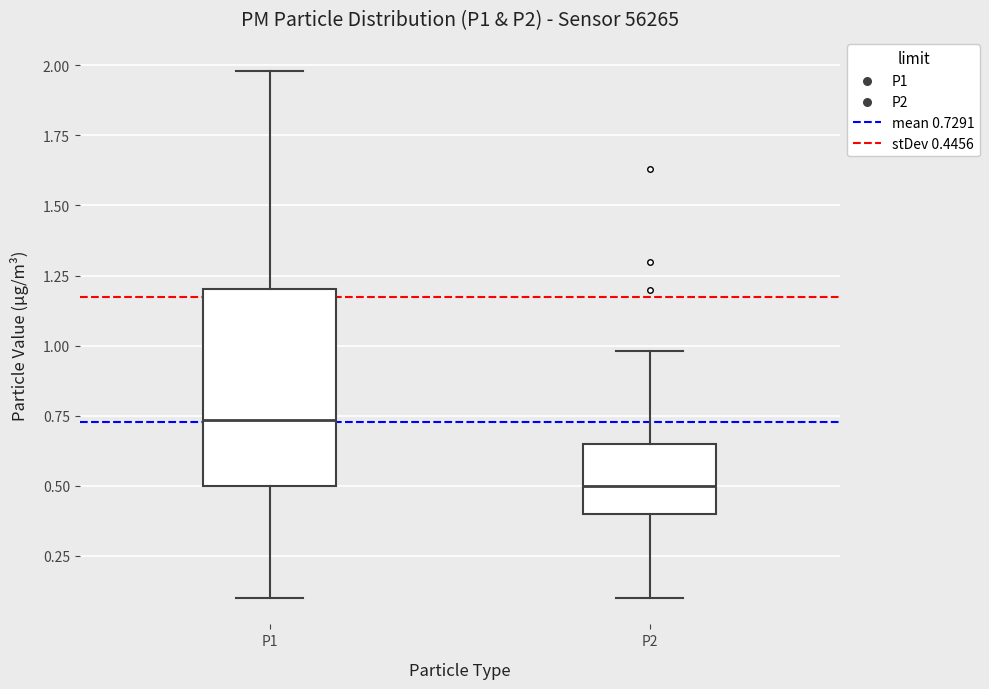

Which box has the lowest median line?

P2